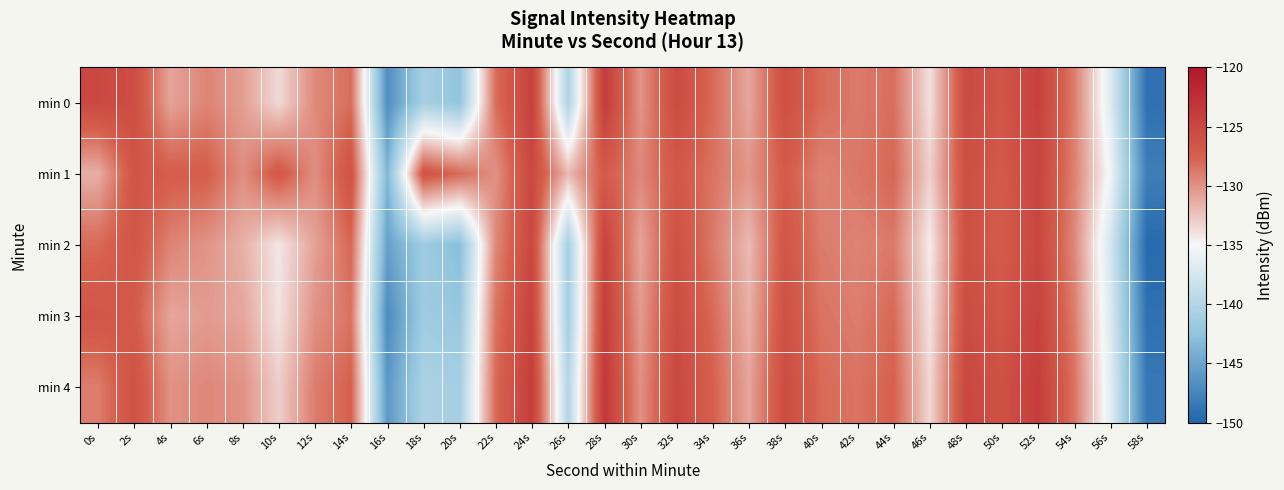

Reading left to right, what are all the values shown in this chart?

min 0: 0s=-125.1	2s=-125.6	4s=-130.9	6s=-129.3	8s=-130.6	10s=-133.6	12s=-129.6	14s=-128.2	16s=-146.8	18s=-140.9	20s=-142.4	22s=-128.2	24s=-124.4	26s=-140.4	28s=-123.9	30s=-130.2	32s=-125.4	34s=-128.0	36s=-131.1	38s=-125.8	40s=-128.1	42s=-128.8	44s=-128.2	46s=-133.9	48s=-125.3	50s=-126.4	52s=-124.4	54s=-129.0	56s=-136.8	58s=-149.0
min 1: 0s=-131.5	2s=-126.3	4s=-127.2	6s=-127.3	8s=-129.8	10s=-126.7	12s=-129.8	14s=-126.2	16s=-143.6	18s=-126.3	20s=-128.0	22s=-130.0	24s=-125.0	26s=-132.0	28s=-127.0	30s=-129.5	32s=-126.8	34s=-128.5	36s=-130.2	38s=-127.1	40s=-129.3	42s=-128.7	44s=-127.9	46s=-133.1	48s=-125.8	50s=-126.9	52s=-124.7	54s=-129.2	56s=-135.5	58s=-148.0
min 2: 0s=-128.0	2s=-126.5	4s=-129.3	6s=-130.1	8s=-131.5	10s=-134.2	12s=-130.8	14s=-127.9	16s=-145.3	18s=-141.5	20s=-143.0	22s=-129.5	24s=-125.0	26s=-141.0	28s=-124.5	30s=-131.0	32s=-126.0	34s=-128.8	36s=-132.0	38s=-126.5	40s=-128.9	42s=-129.3	44s=-128.8	46s=-134.5	48s=-125.9	50s=-127.0	52s=-125.0	54s=-129.5	56s=-137.5	58s=-149.5
min 3: 0s=-126.5	2s=-127.0	4s=-131.0	6s=-130.5	8s=-131.0	10s=-134.0	12s=-130.0	14s=-128.5	16s=-147.0	18s=-141.5	20s=-142.0	22s=-128.5	24s=-124.5	26s=-141.0	28s=-124.0	30s=-130.5	32s=-125.5	34s=-128.0	36s=-131.5	38s=-126.0	40s=-128.5	42s=-129.0	44s=-128.0	46s=-134.0	48s=-125.5	50s=-126.5	52s=-124.5	54s=-129.0	56s=-137.0	58s=-149.0
min 4: 0s=-129.0	2s=-126.0	4s=-130.0	6s=-129.5	8s=-130.0	10s=-133.0	12s=-129.0	14s=-127.5	16s=-146.0	18s=-140.5	20s=-141.0	22s=-128.0	24s=-124.0	26s=-140.0	28s=-123.5	30s=-130.0	32s=-125.0	34s=-127.5	36s=-131.0	38s=-125.5	40s=-128.0	42s=-128.5	44s=-127.5	46s=-133.5	48s=-125.0	50s=-126.0	52s=-124.0	54s=-128.5	56s=-136.5	58s=-148.5